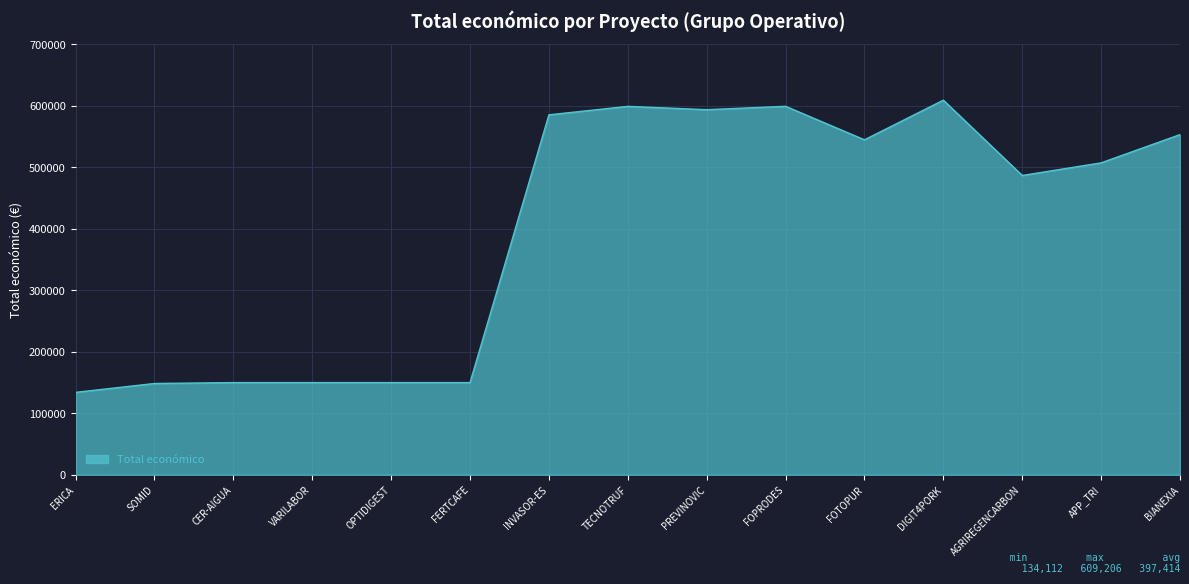

Which has a higher value, INVASOR-ES or APP_TRI?

INVASOR-ES